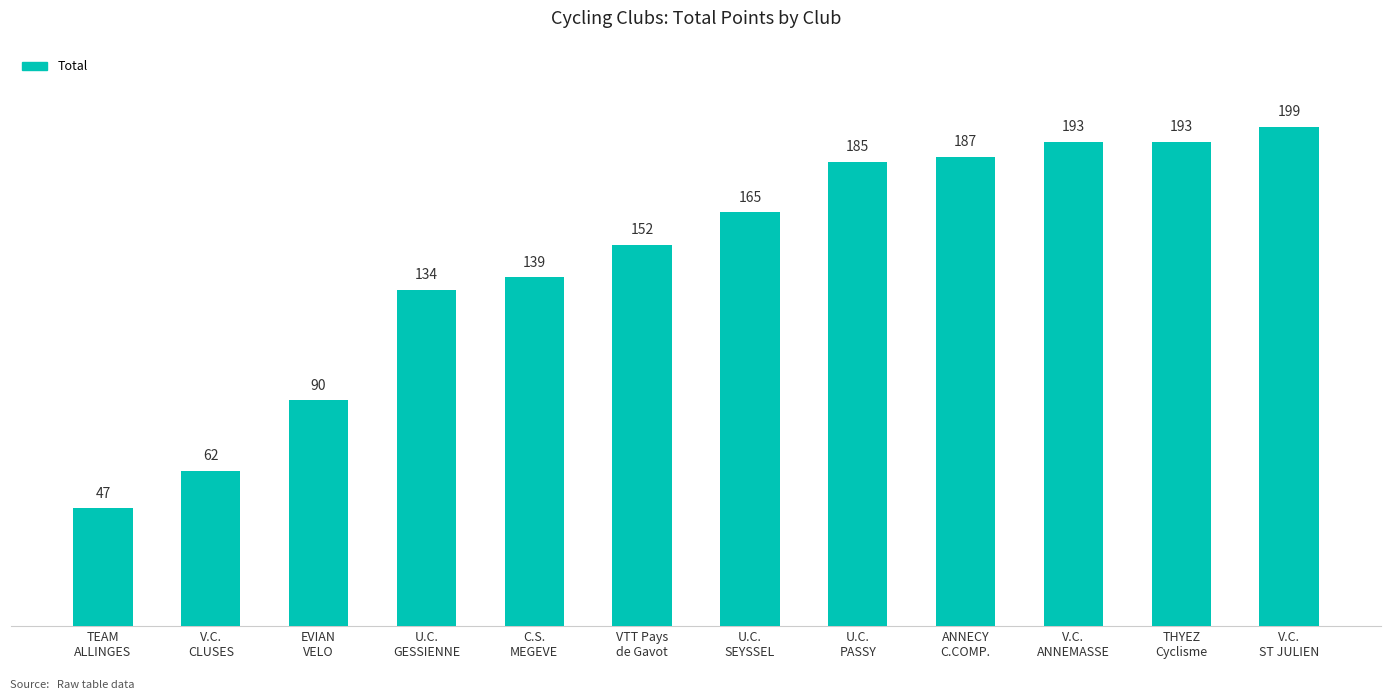

What is the maximum value shown in the chart?

199